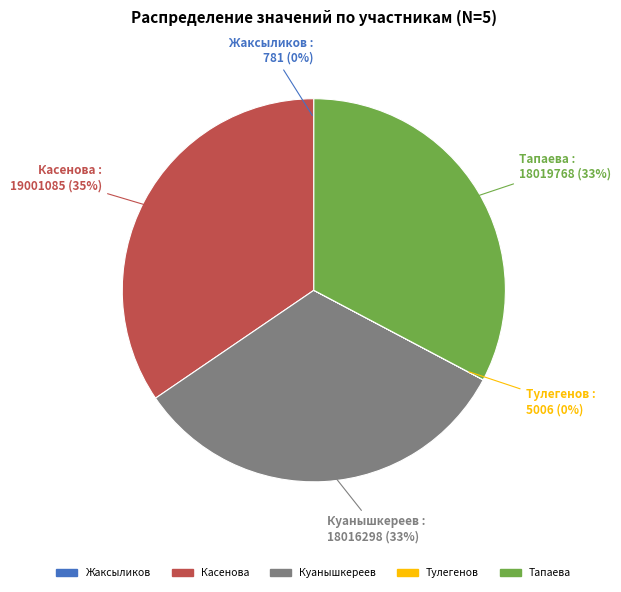

To the nearest percent, what percentage of the pie is Тапаева?

33%